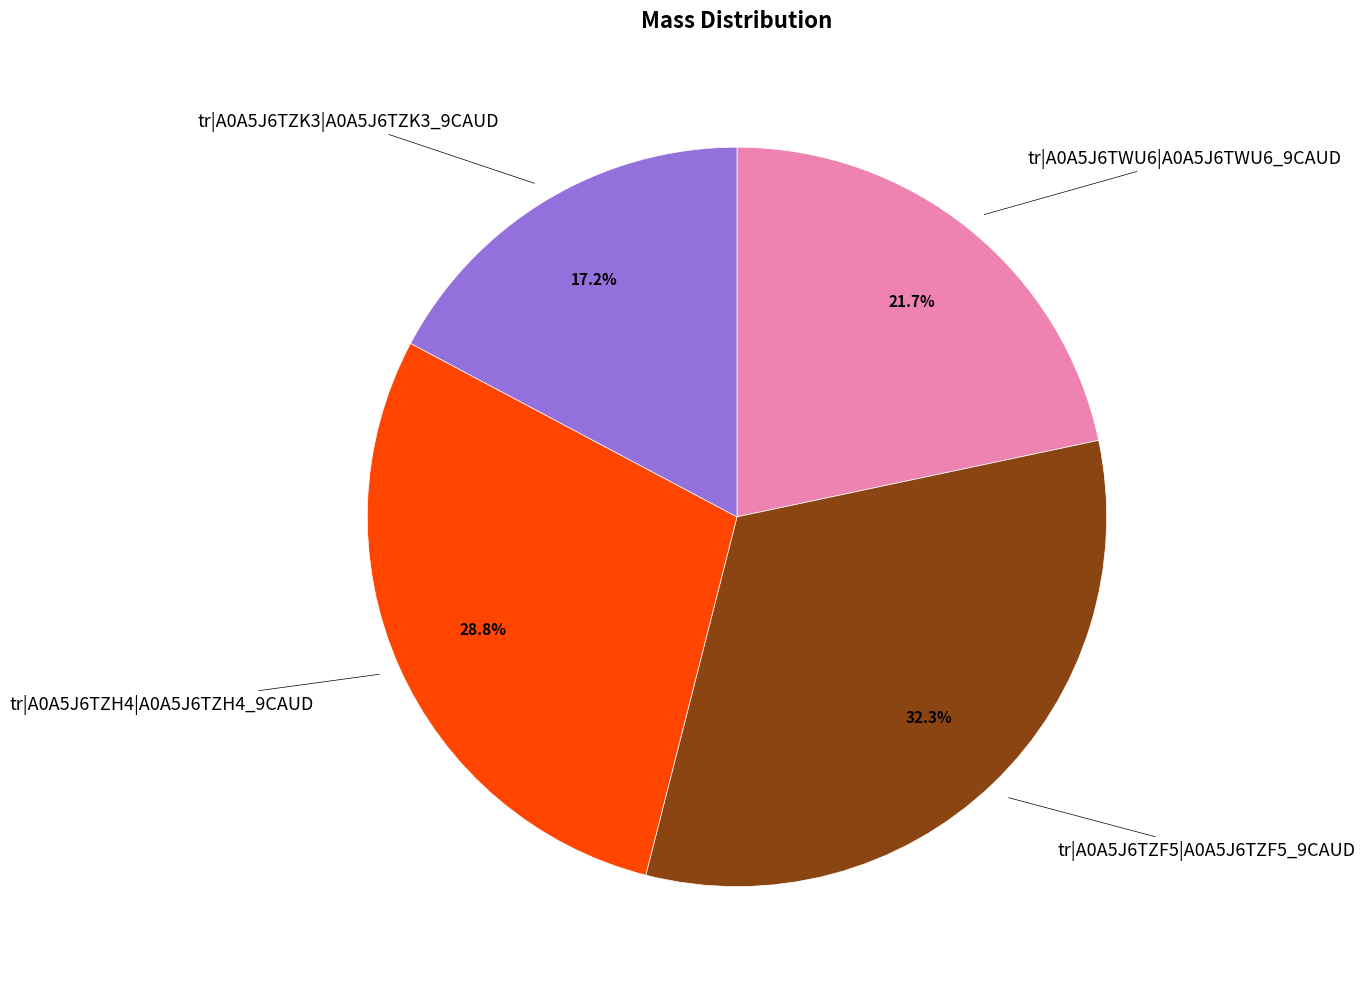

How many slices are in this pie chart?

4